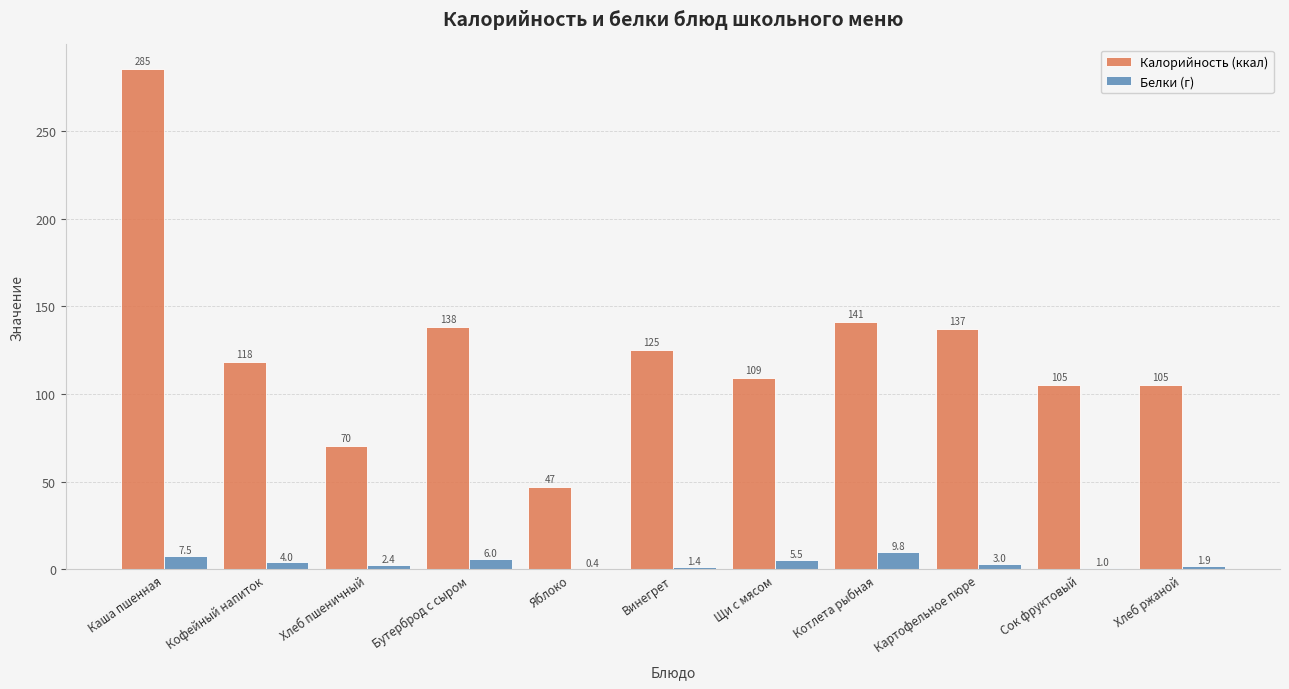

Reading left to right, list all the values displayed in this chart.

Калорийность (ккал): Каша пшенная=285.0	Кофейный напиток=118.0	Хлеб пшеничный=70.1	Бутерброд с сыром=138.0	Яблоко=47.0	Винегрет=125.0	Щи с мясом=109.0	Котлета рыбная=141.0	Картофельное пюре=137.0	Сок фруктовый=105.0	Хлеб ржаной=105.0
Белки (г): Каша пшенная=7.5	Кофейный напиток=4.0	Хлеб пшеничный=2.4	Бутерброд с сыром=6.0	Яблоко=0.4	Винегрет=1.4	Щи с мясом=5.5	Котлета рыбная=9.8	Картофельное пюре=3.0	Сок фруктовый=1.0	Хлеб ржаной=1.9